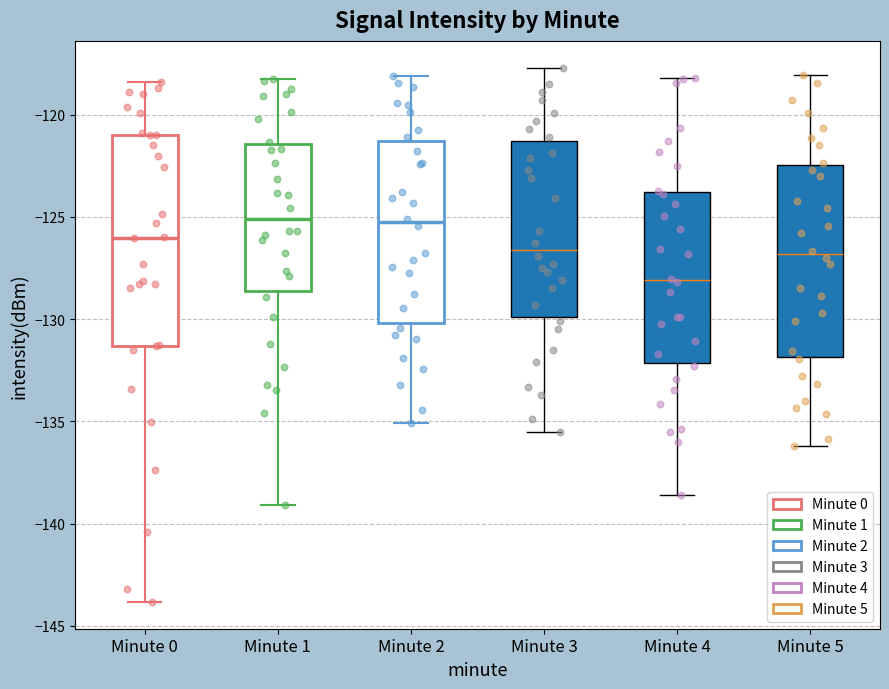

Reading left to right, transcribe this box plot: for each box, give where its median line is, the range the box spans, and where its two whiskers end, as read against the y-axis. The values are not printed on the chart, so give them approximately, as read against the axis.

Minute 0: median -126.0, box -131.5 to -121.0, whiskers -144.0 to -118.5
Minute 1: median -125.0, box -128.5 to -121.5, whiskers -139.0 to -118.5
Minute 2: median -125.5, box -130.0 to -121.5, whiskers -135.0 to -118.0
Minute 3: median -126.5, box -130.0 to -121.5, whiskers -135.5 to -117.5
Minute 4: median -128.0, box -132.0 to -124.0, whiskers -138.5 to -118.0
Minute 5: median -127.0, box -132.0 to -122.5, whiskers -136.0 to -118.0